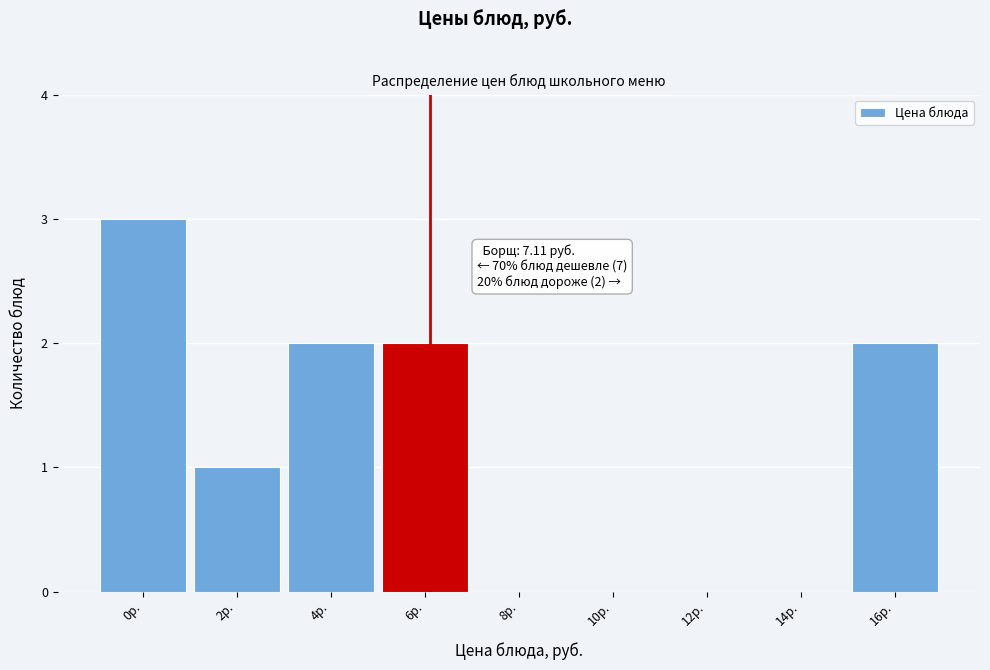

Reading right to left, extract all data points from this chart.

16р.=2	14р.=0	12р.=0	10р.=0	8р.=0	6р.=2	4р.=2	2р.=1	0р.=3